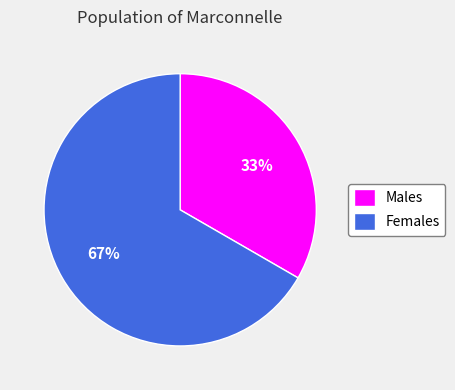

The Females slice represents 67% of the pie. True or false?

True